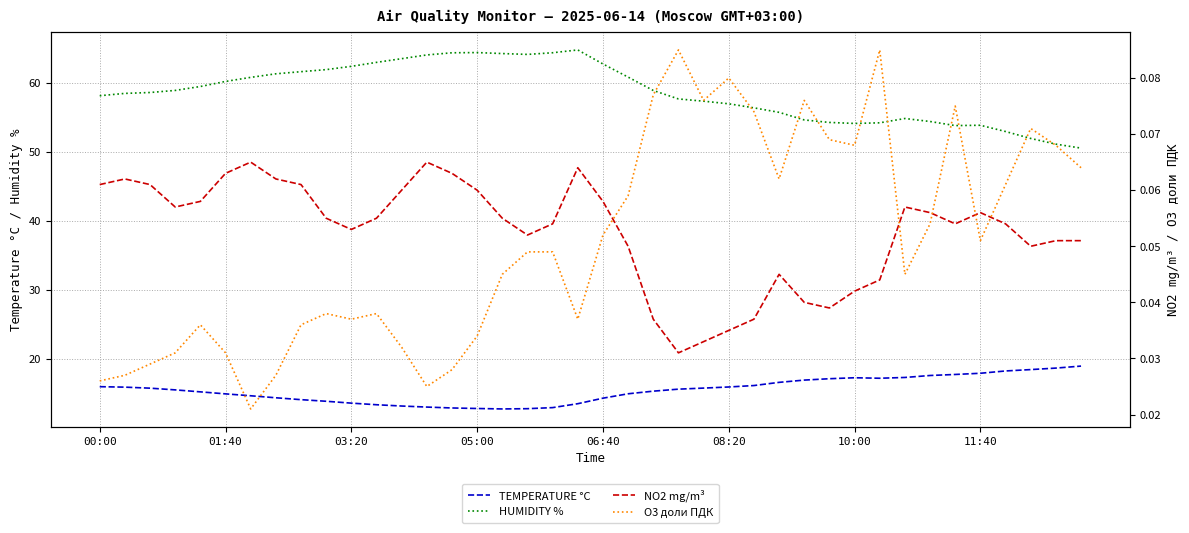

True or false: HUMIDITY % has more than 2 interior local peaks.

True